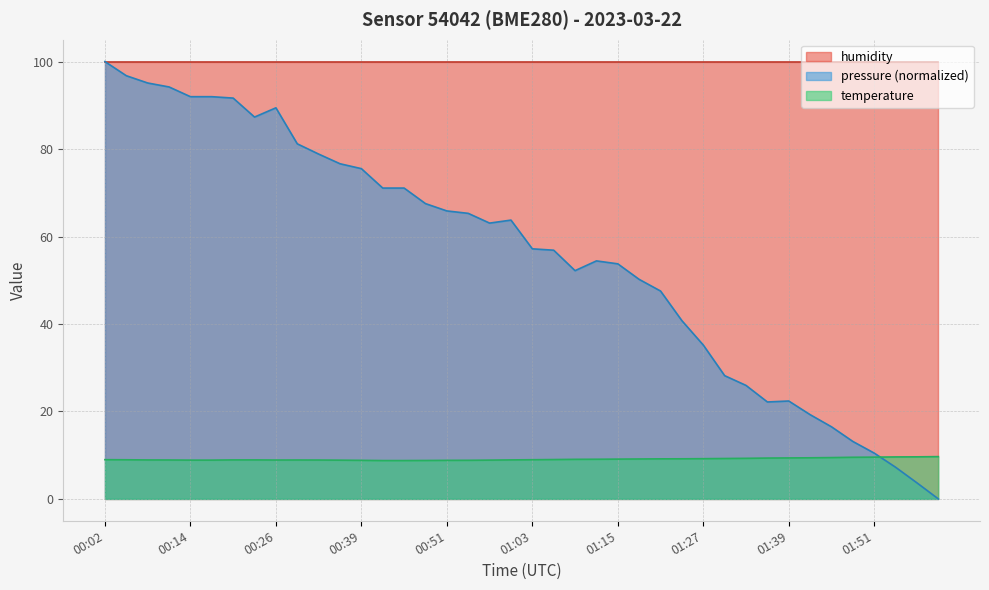

Reading right to left, extract all data points from this chart.

02:01=9.7	01:57=9.6	01:54=9.6	01:51=9.6	01:48=9.5	01:45=9.4	01:42=9.4	01:39=9.4	01:36=9.3	01:33=9.3	01:30=9.2	01:27=9.2	01:24=9.2	01:21=9.2	01:18=9.1	01:15=9.1	01:12=9.1	01:09=9.1	01:06=9.0	01:03=9.0	01:00=8.9	00:57=8.9	00:54=8.8	00:51=8.8	00:48=8.8	00:45=8.8	00:42=8.8	00:39=8.8	00:36=8.9	00:32=8.9	00:29=8.9	00:26=8.9	00:23=8.9	00:20=8.9	00:17=8.9	00:14=8.9	00:11=8.9	00:08=8.9	00:05=8.9	00:02=9.0